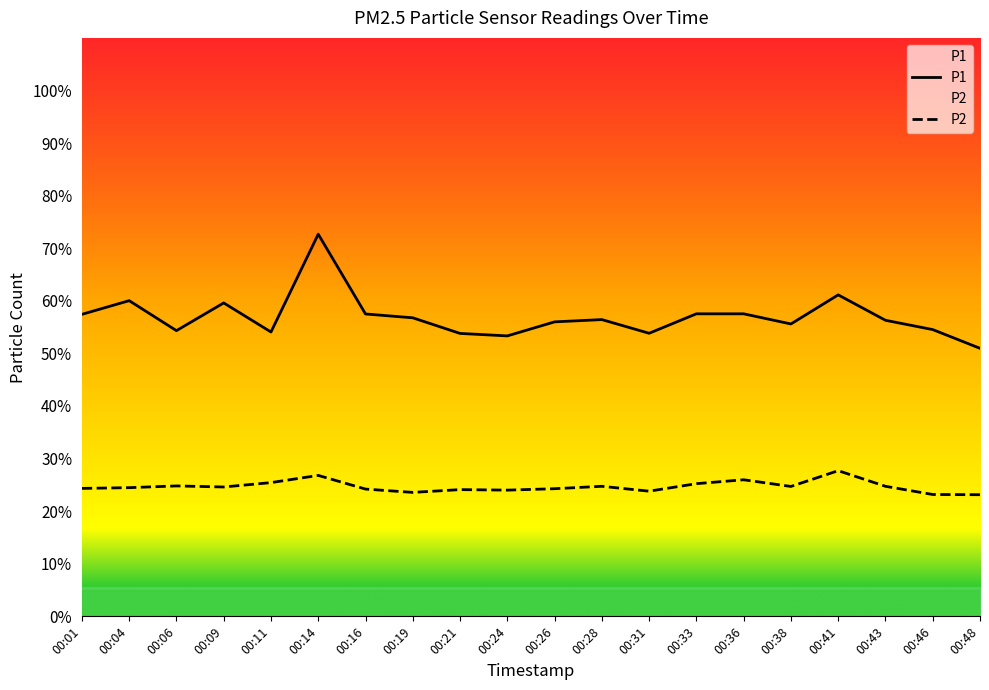

The value of P1 at 00:16 is 57.5. True or false?

True